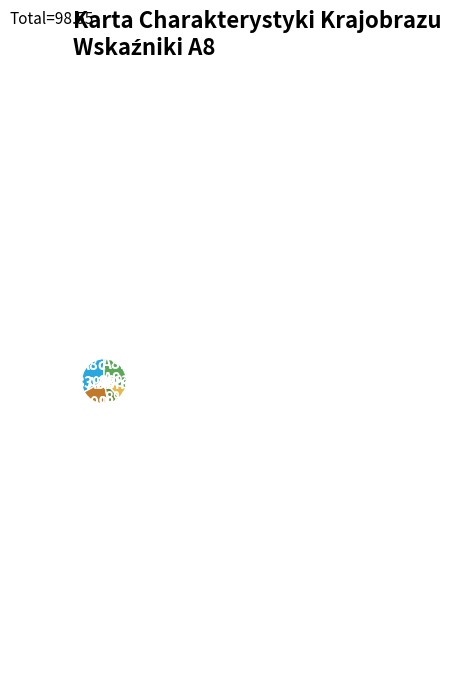

Does any single category account for the majority?

No